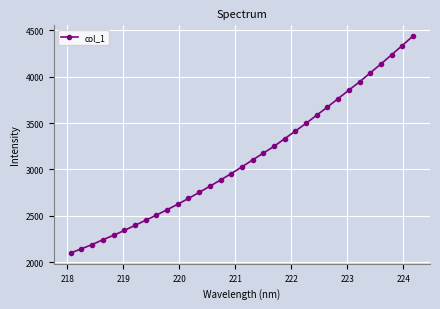

What is the value of the 11th point from the left?

2624.7